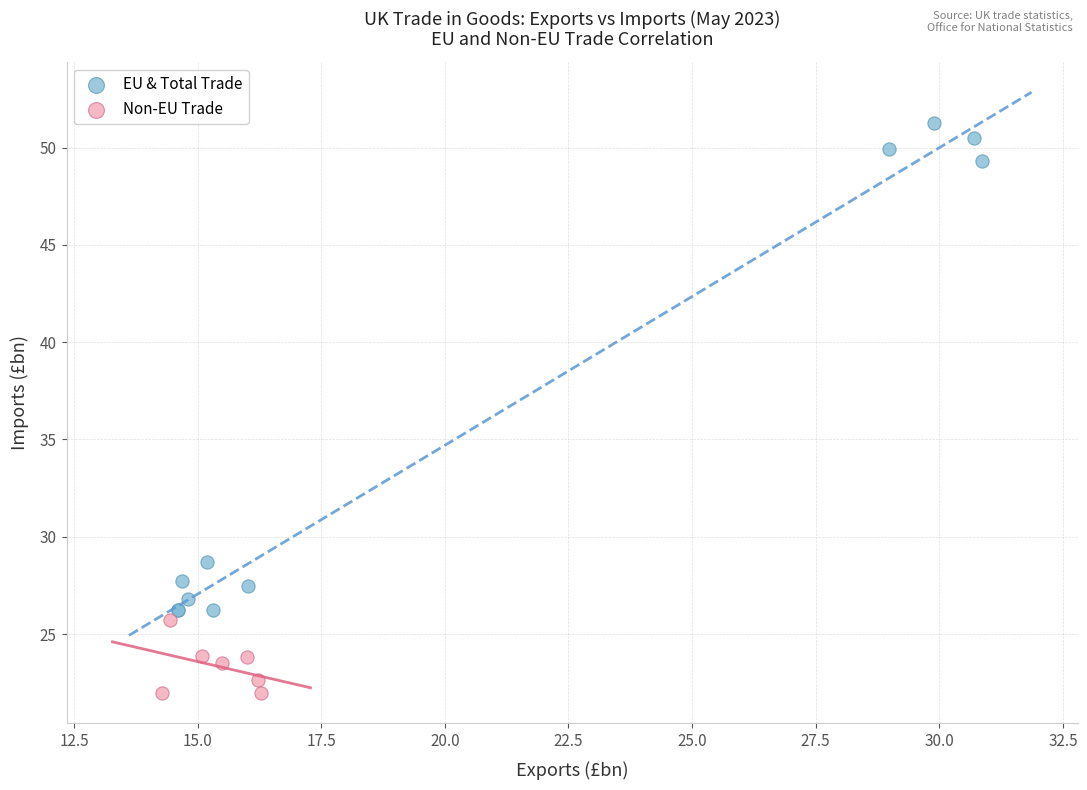

Which series reaches the minimum Y coordinate?

Non-EU Trade